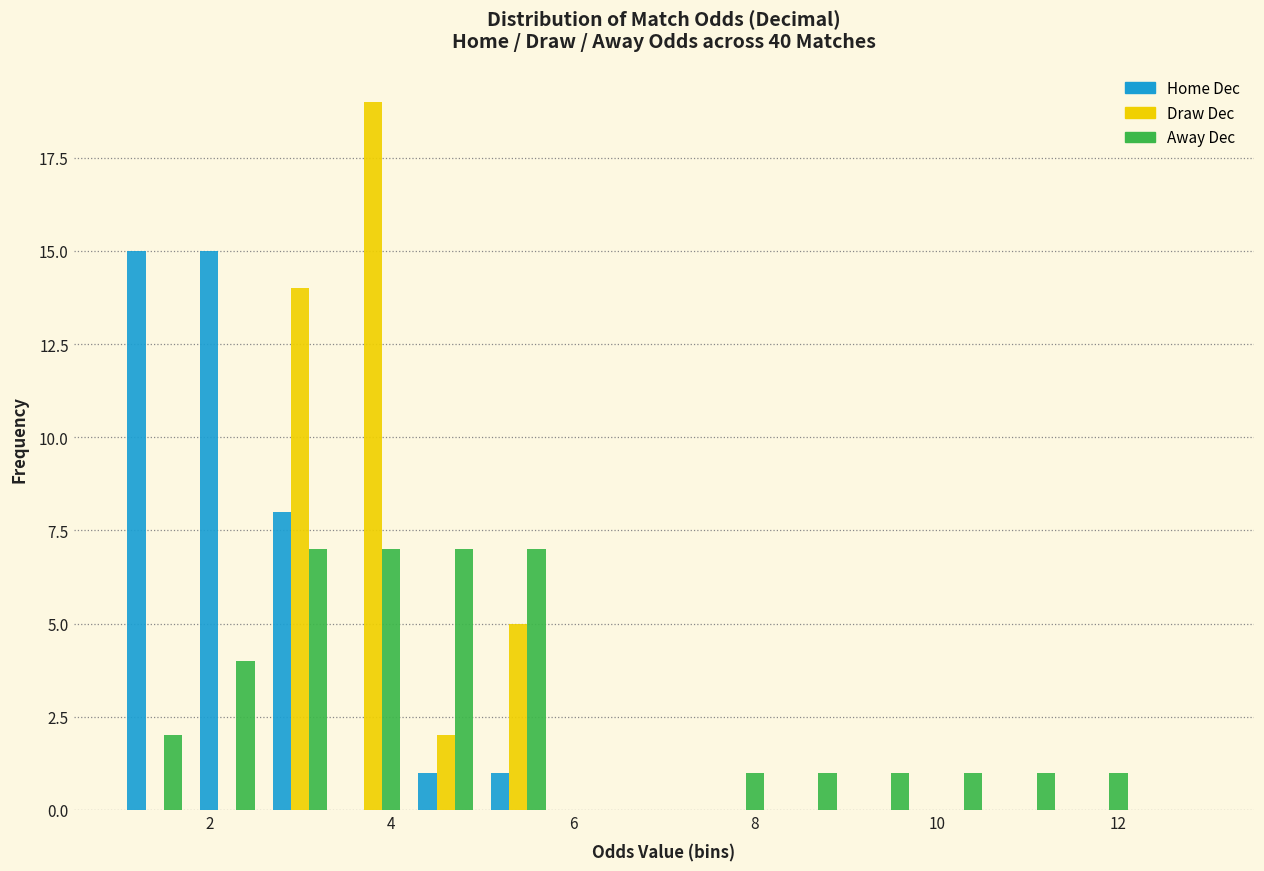

Reading left to right, transcribe this chart: for each range on the x-axis, give the height of each series' bar. The values are not printed on the chart, so give them approximately, as read against the axis.

1.0 to 1.8: Home Dec=15	Draw Dec=0	Away Dec=2
1.8 to 2.6: Home Dec=15	Draw Dec=0	Away Dec=4
2.6 to 3.4: Home Dec=8	Draw Dec=14	Away Dec=7
3.4 to 4.2: Home Dec=0	Draw Dec=19	Away Dec=7
4.2 to 5.0: Home Dec=1	Draw Dec=2	Away Dec=7
5.0 to 5.8: Home Dec=1	Draw Dec=5	Away Dec=7
5.8 to 6.6: Home Dec=0	Draw Dec=0	Away Dec=0
6.6 to 7.4: Home Dec=0	Draw Dec=0	Away Dec=0
7.4 to 8.2: Home Dec=0	Draw Dec=0	Away Dec=1
8.2 to 9.0: Home Dec=0	Draw Dec=0	Away Dec=1
9.0 to 9.8: Home Dec=0	Draw Dec=0	Away Dec=1
9.8 to 10.6: Home Dec=0	Draw Dec=0	Away Dec=1
10.6 to 11.4: Home Dec=0	Draw Dec=0	Away Dec=1
11.4 to 12.2: Home Dec=0	Draw Dec=0	Away Dec=1
12.2 to 13.0: Home Dec=0	Draw Dec=0	Away Dec=0